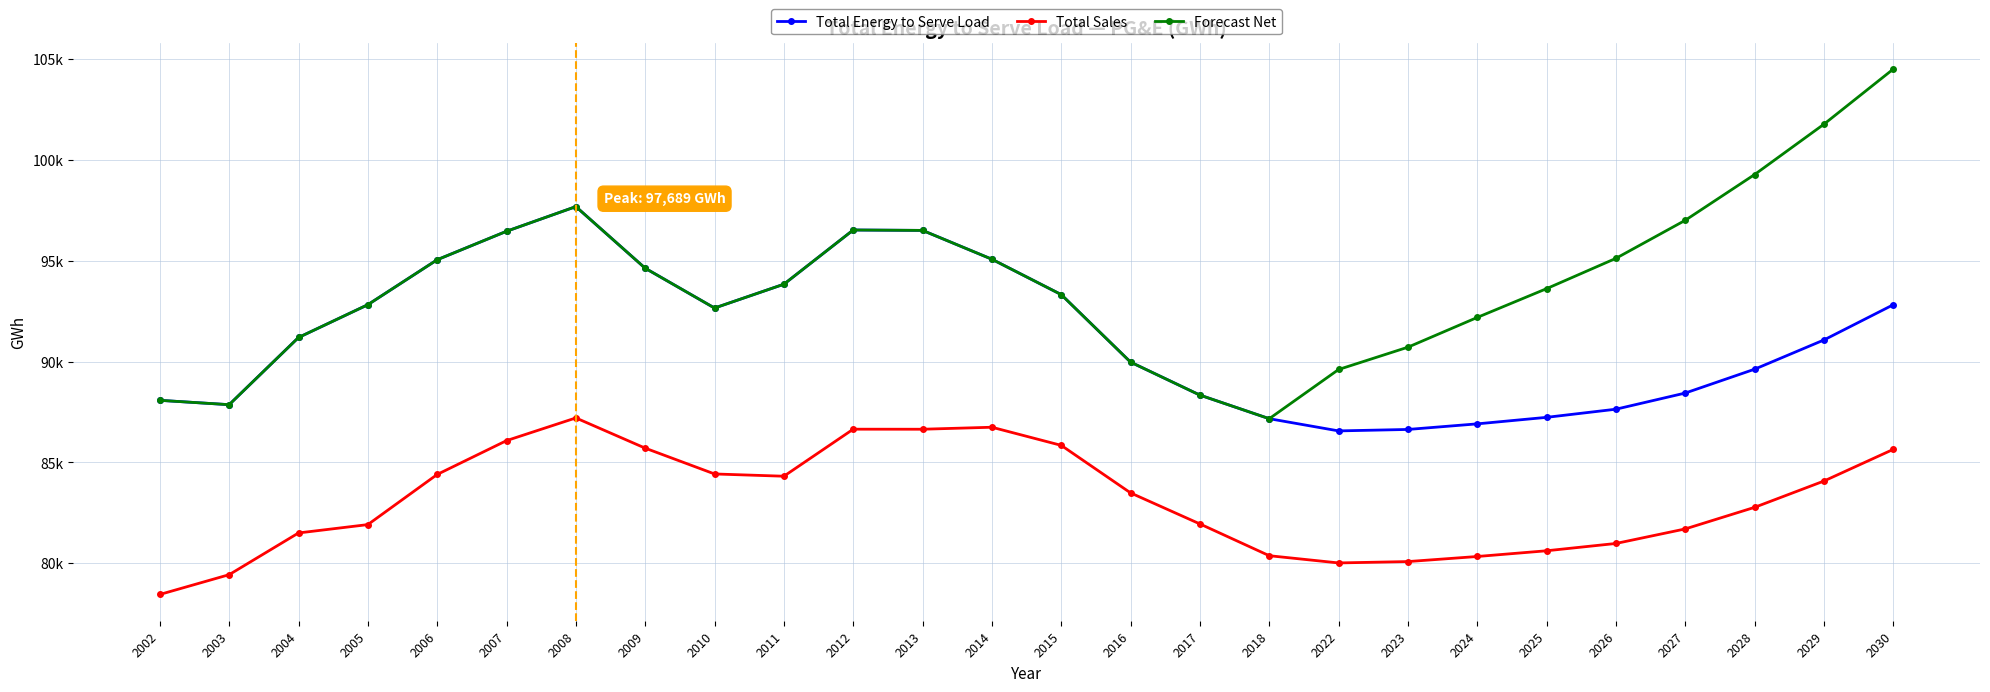

What is the greatest value displayed?

104514.0